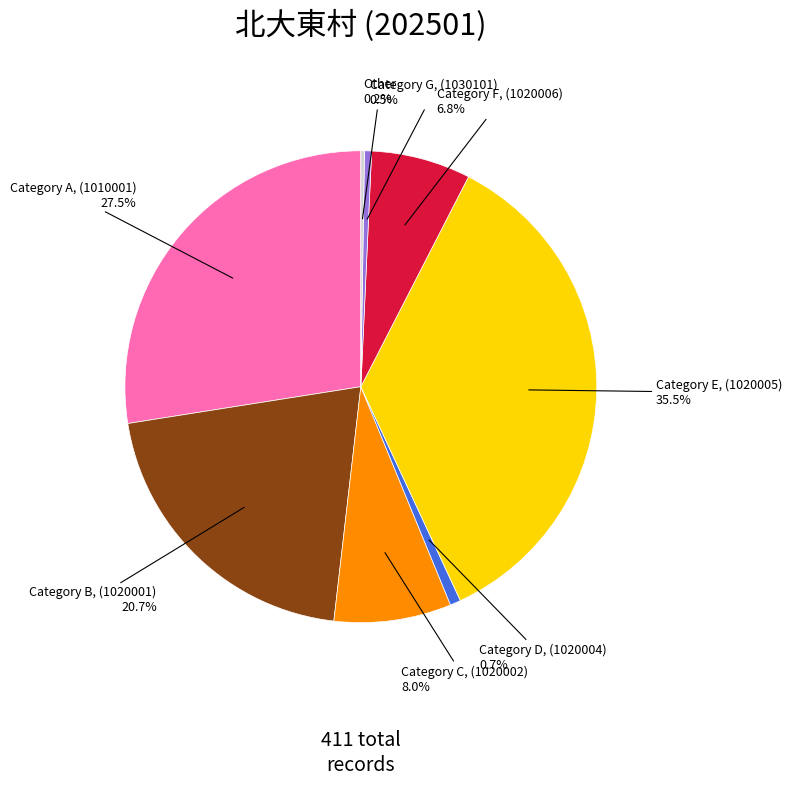

Does any single category account for the majority?

No